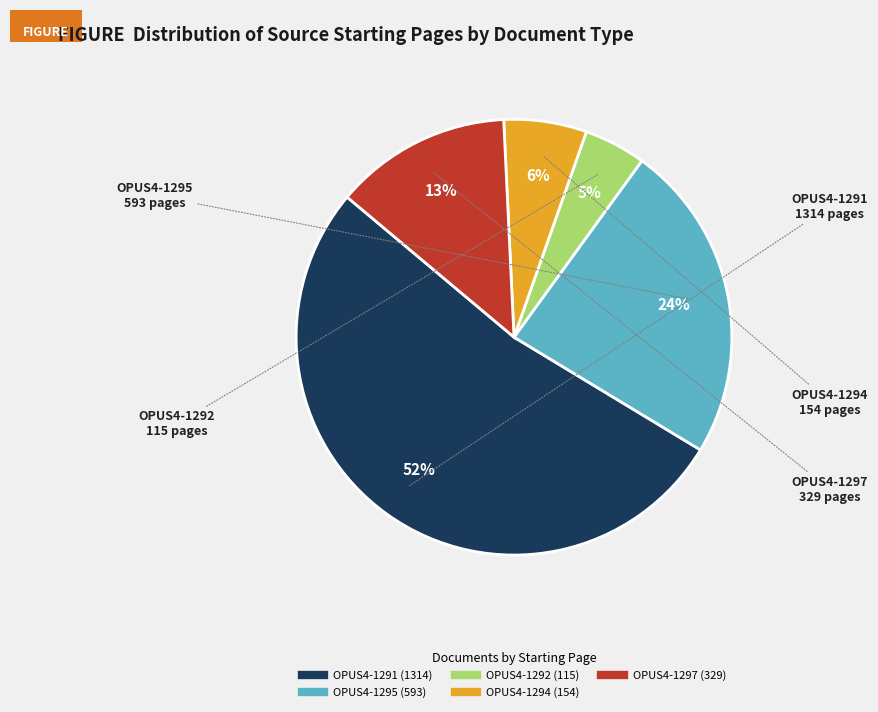

How many slices are in this pie chart?

5